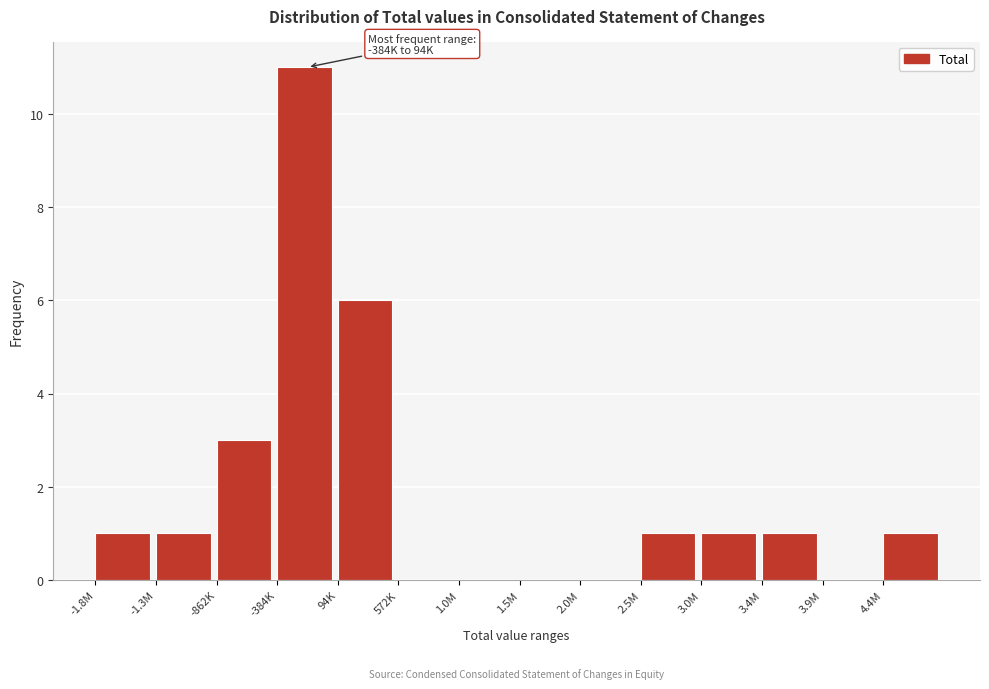

Reading left to right, extract all data points from this chart.

-1.8M=1	-1.3M=1	-862K=3	-384K=11	94K=6	572K=0	1.0M=0	1.5M=0	2.0M=0	2.5M=1	3.0M=1	3.4M=1	3.9M=0	4.4M=1